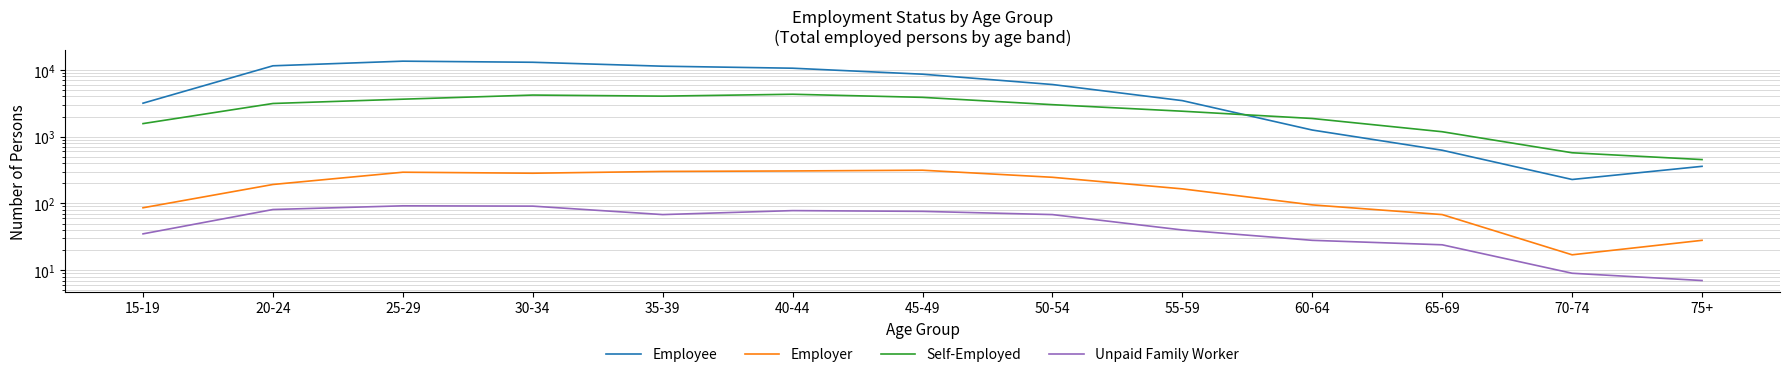

Rank the series by their maximum value, from lowest to highest.

Unpaid Family Worker, Employer, Self-Employed, Employee